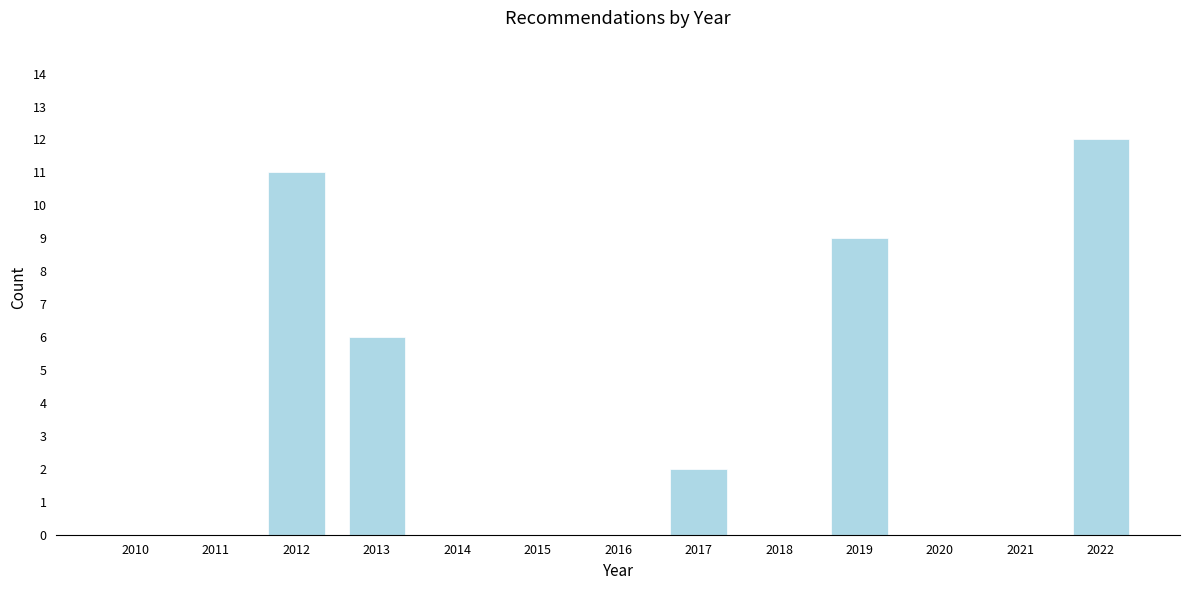

Reading left to right, list all the values displayed in this chart.

2010=0	2011=0	2012=11	2013=6	2014=0	2015=0	2016=0	2017=2	2018=0	2019=9	2020=0	2021=0	2022=12